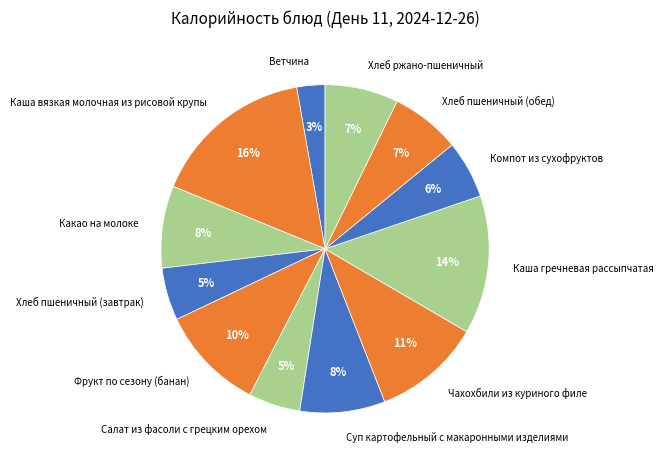

Does Фрукт по сезону (банан) account for over 50% of the chart?

No